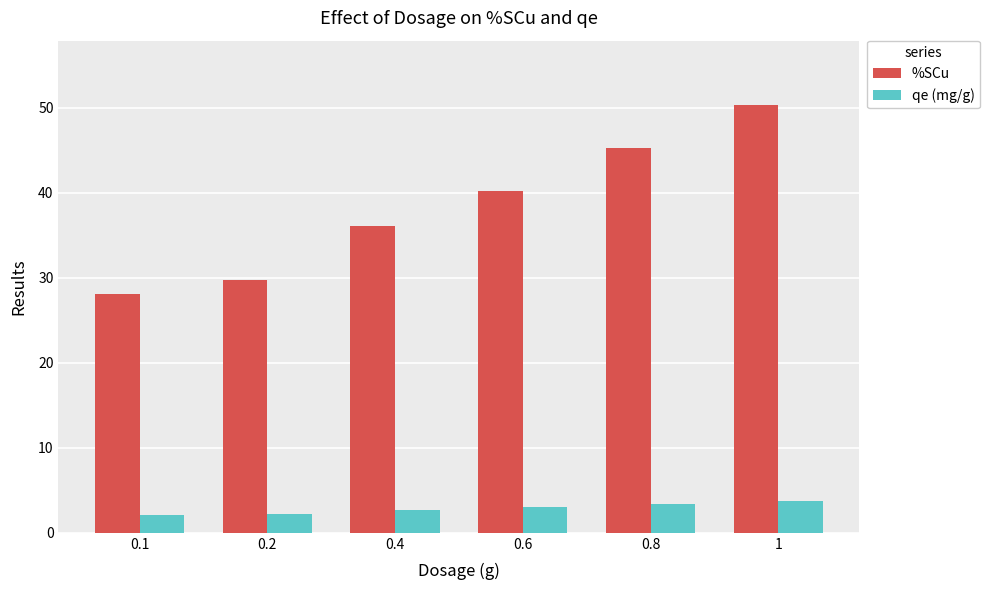

What is the spread (max minus min) of values at 0.1?

26.0